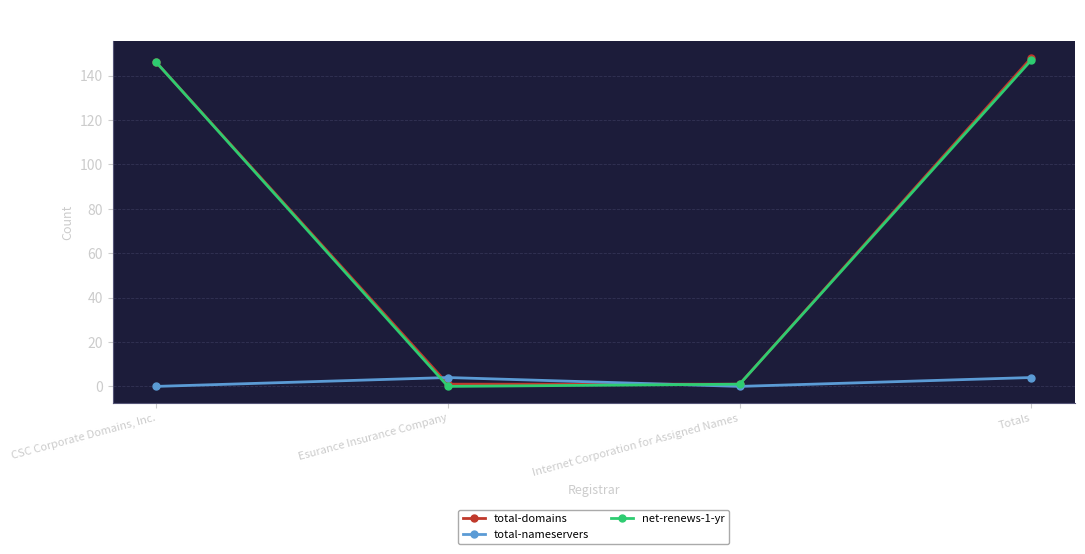

The total-domains series shows 148 at Totals. True or false?

True